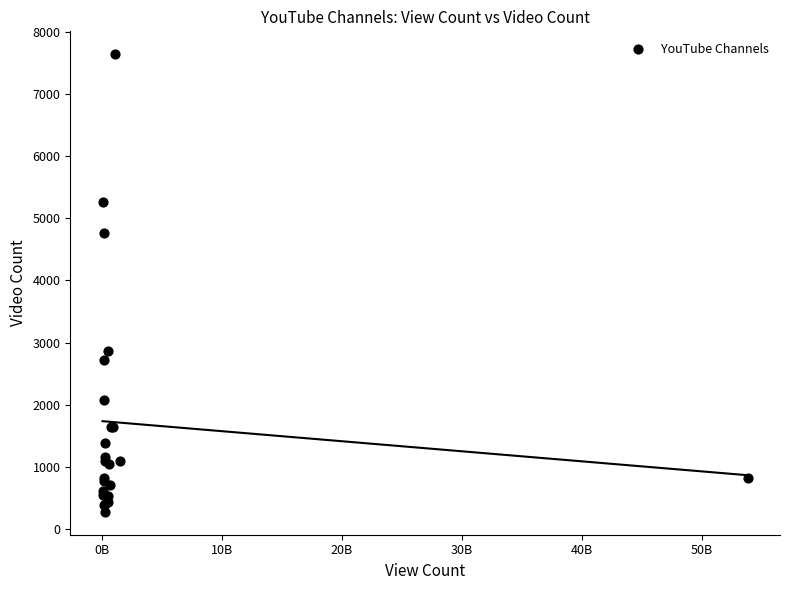

What Y value in the scatter plot is closest to 3958?

4756